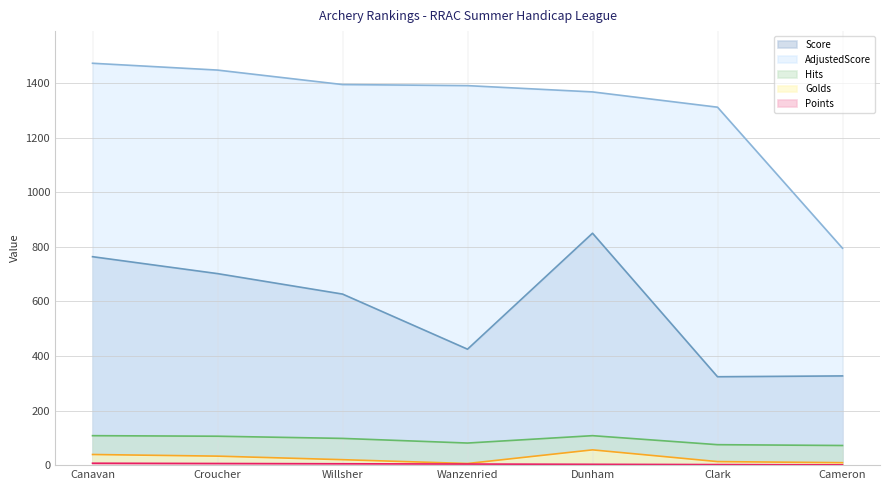

Which label corresponds to the smallest value in the chart?

Cameron